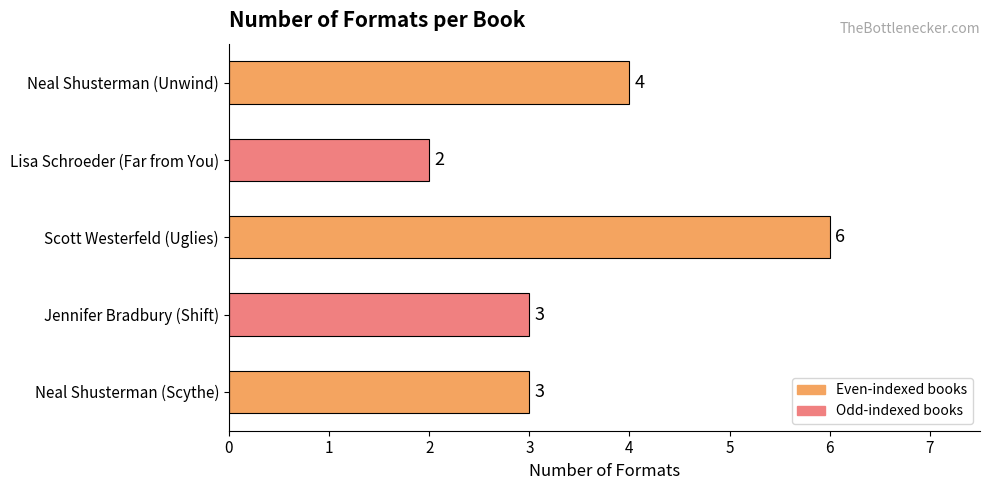

Reading top to bottom, transcribe all the data shown in this chart.

Neal Shusterman (Unwind)=4	Lisa Schroeder (Far from You)=2	Scott Westerfeld (Uglies)=6	Jennifer Bradbury (Shift)=3	Neal Shusterman (Scythe)=3